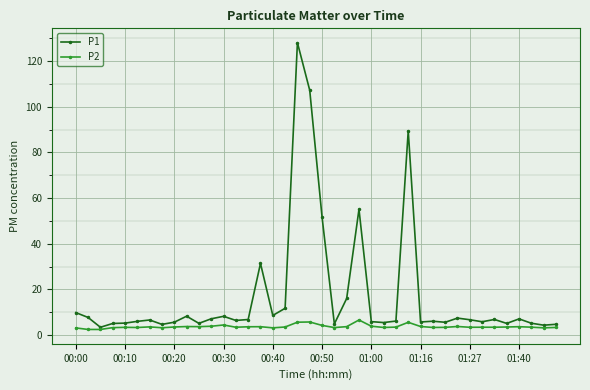

What is the greatest value displayed?

128.1